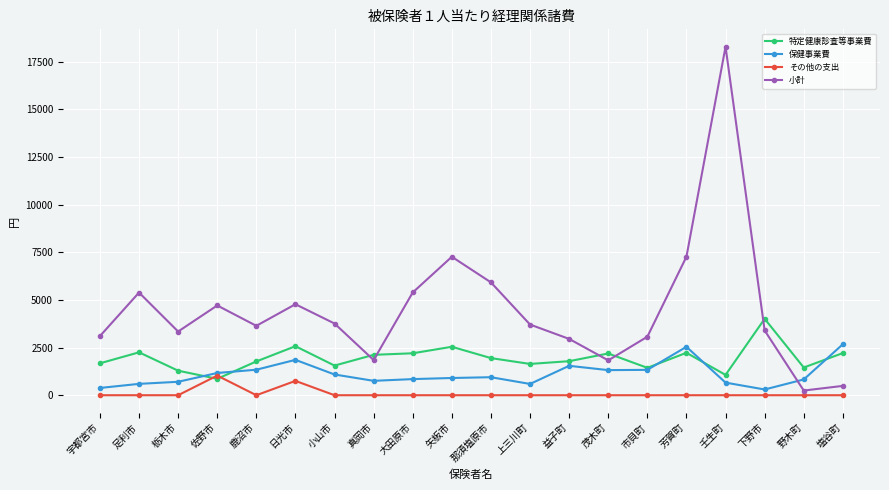

Read the 特定健康診査等事業費 value at 塩谷町, to the nearest 100.

2200